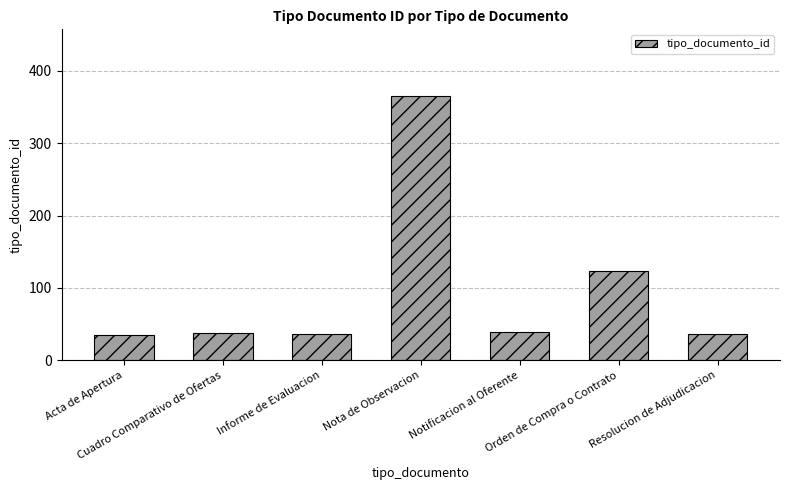

The chart shows a value of 123 at Orden de Compra o Contrato. True or false?

True